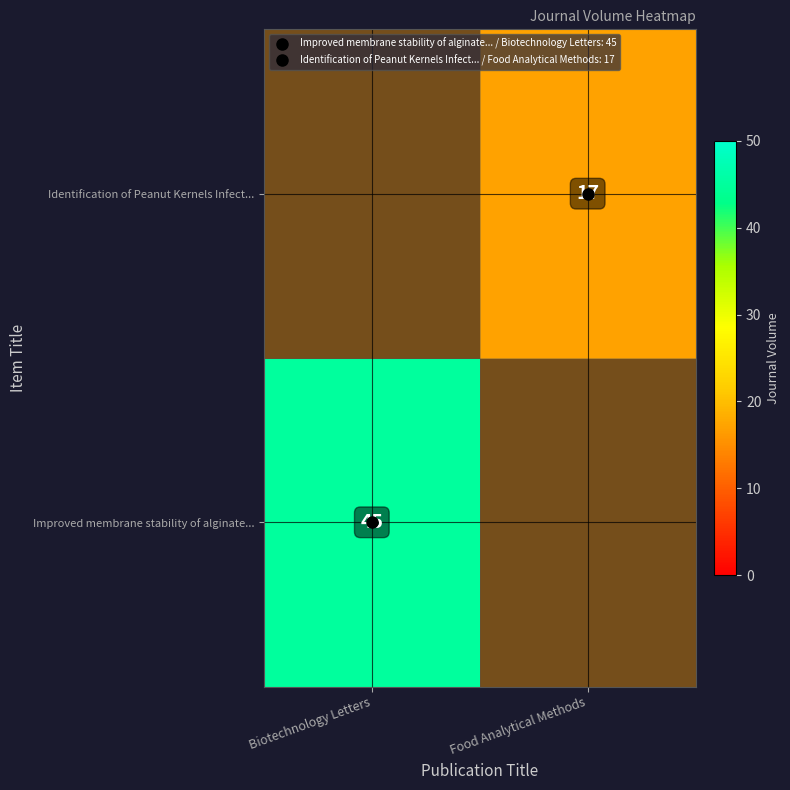

Which category has the highest value in the Identification of Peanut Kernels Infect... series?

Biotechnology Letters